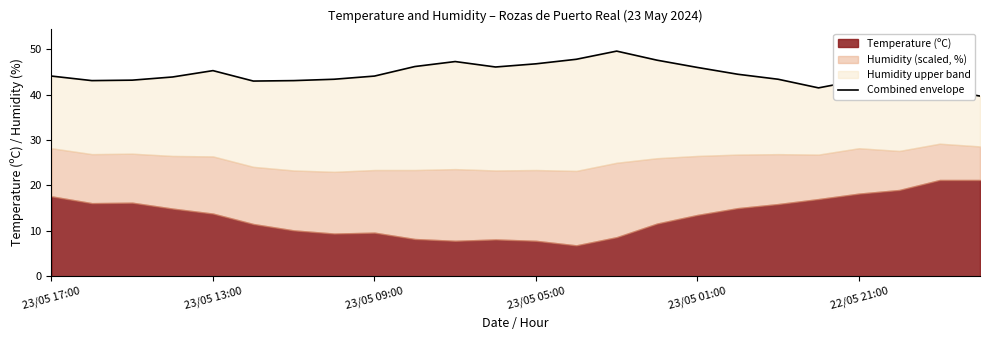

Is it true that the value at 22/05 21:00 is 43.2?

True